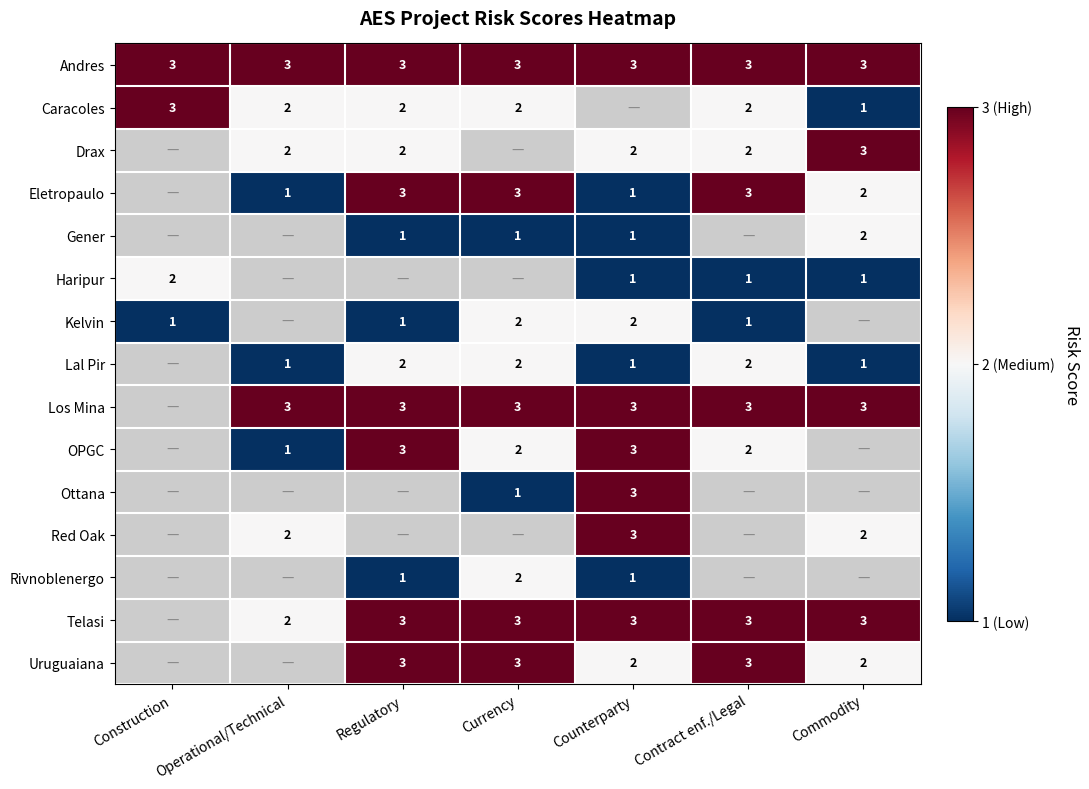

True or false: Caracoles has a value of 2 at Contract enf./Legal.

True